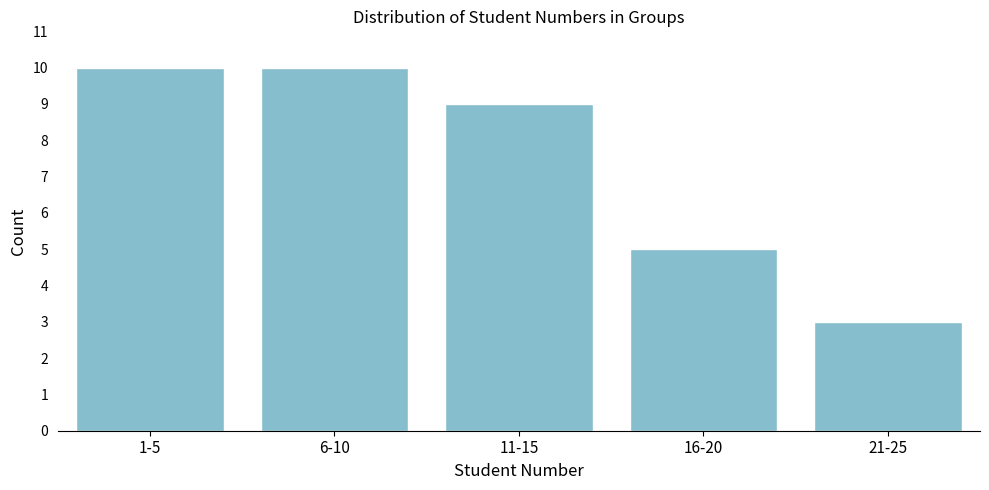

Reading left to right, list all the values displayed in this chart.

1-5=10	6-10=10	11-15=9	16-20=5	21-25=3